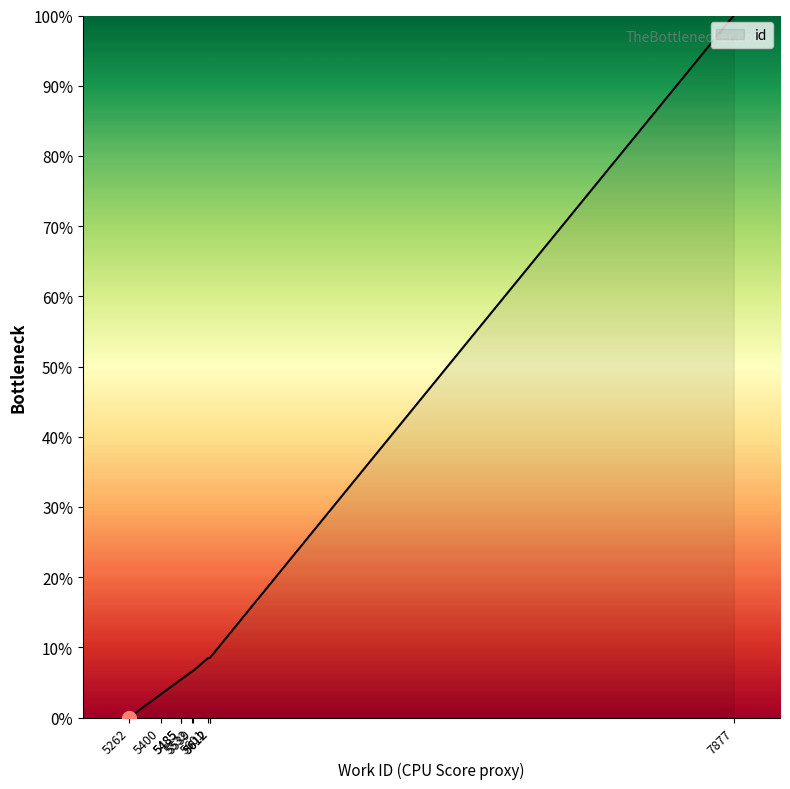

What is the maximum value shown in the chart?

100.0